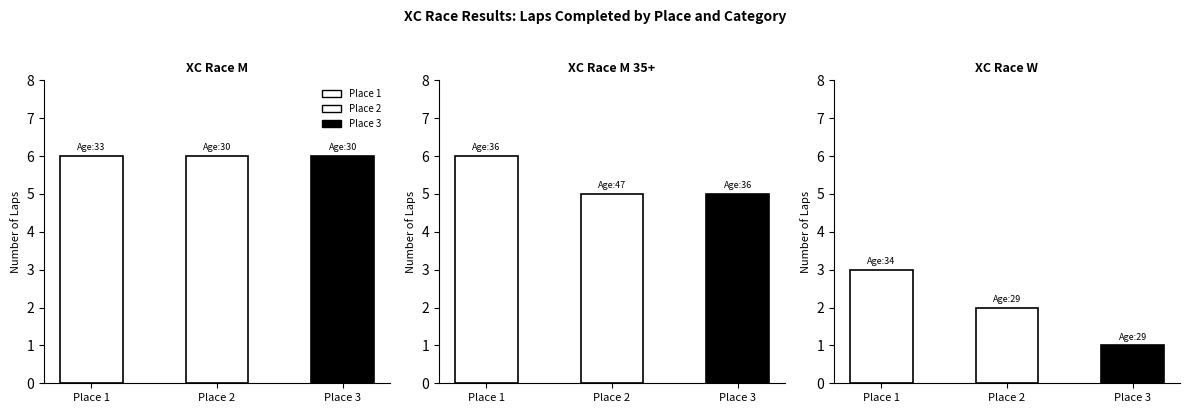

Reading left to right, list all the values displayed in this chart.

Place 1 Laps: 0=6	1=6	2=3
Place 2 Laps: 0=6	1=5	2=2
Place 3 Laps: 0=6	1=5	2=1